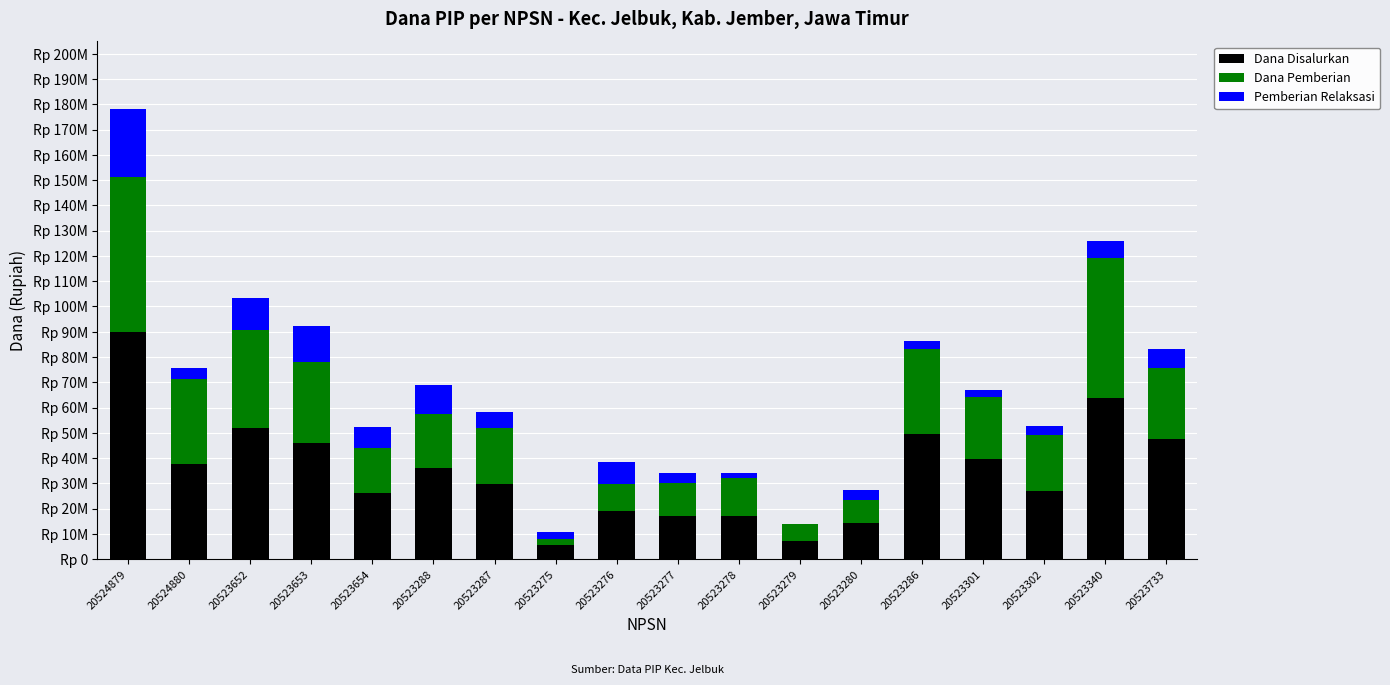

What is the value of the Dana Disalurkan bar at the 12th from the left?

6975000